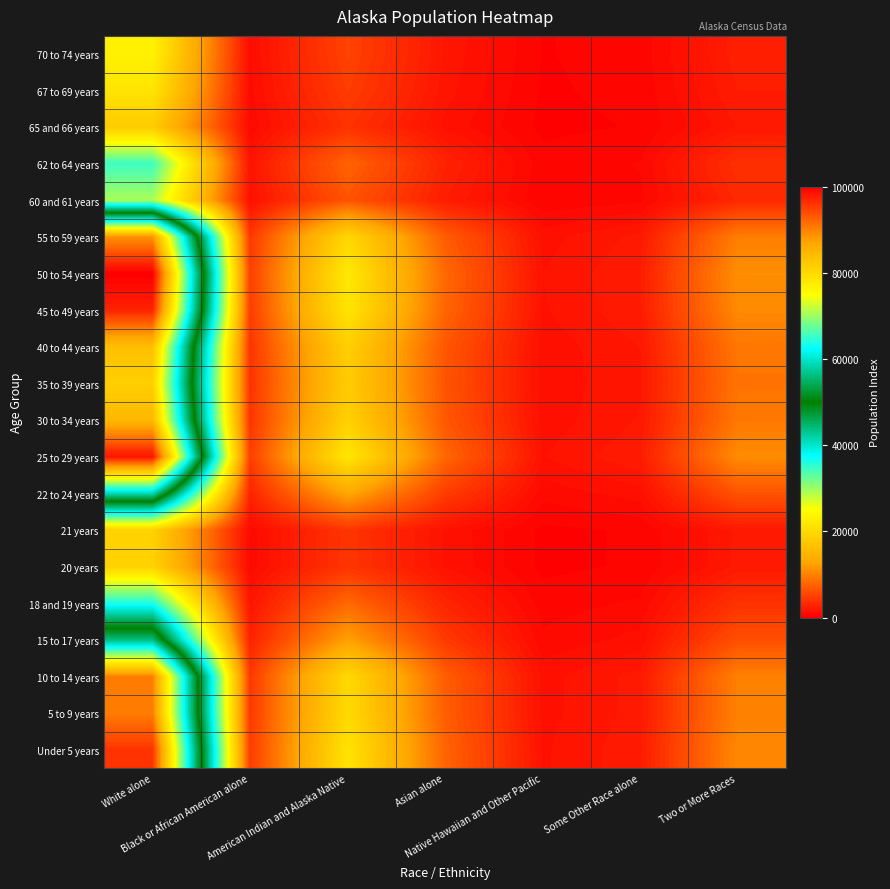

Reading left to right, extract all data points from this chart.

Under 5 years: White alone=95907.6	Black or African American alone=4711.2	American Indian and Alaska Native=21238.3	Asian alone=7723.0	Native Hawaiian and Other Pacific=1500.5	Some Other Race alone=2248.4	Two or More Races=10505.6
5 to 9 years: White alone=90385.4	Black or African American alone=4439.9	American Indian and Alaska Native=20015.4	Asian alone=7278.3	Native Hawaiian and Other Pacific=1414.1	Some Other Race alone=2118.9	Two or More Races=9900.7
10 to 14 years: White alone=90259.3	Black or African American alone=4433.7	American Indian and Alaska Native=19987.5	Asian alone=7268.2	Native Hawaiian and Other Pacific=1412.1	Some Other Race alone=2115.9	Two or More Races=9886.9
15 to 17 years: White alone=56268.2	Black or African American alone=2764.0	American Indian and Alaska Native=12460.3	Asian alone=4531.0	Native Hawaiian and Other Pacific=880.3	Some Other Race alone=1319.1	Two or More Races=6163.6
18 and 19 years: White alone=36344.6	Black or African American alone=1785.3	American Indian and Alaska Native=8048.3	Asian alone=2926.7	Native Hawaiian and Other Pacific=568.6	Some Other Race alone=852.0	Two or More Races=3981.1
20 years: White alone=18877.4	Black or African American alone=927.3	American Indian and Alaska Native=4180.3	Asian alone=1520.1	Native Hawaiian and Other Pacific=295.3	Some Other Race alone=442.5	Two or More Races=2067.8
21 years: White alone=18786.9	Black or African American alone=922.8	American Indian and Alaska Native=4160.3	Asian alone=1512.8	Native Hawaiian and Other Pacific=293.9	Some Other Race alone=440.4	Two or More Races=2057.9
22 to 24 years: White alone=58994.7	Black or African American alone=2897.9	American Indian and Alaska Native=13064.1	Asian alone=4750.6	Native Hawaiian and Other Pacific=923.0	Some Other Race alone=1383.0	Two or More Races=6462.2
25 to 29 years: White alone=98435.2	Black or African American alone=4835.3	American Indian and Alaska Native=21798.0	Asian alone=7926.6	Native Hawaiian and Other Pacific=1540.0	Some Other Race alone=2307.6	Two or More Races=10782.5
30 to 34 years: White alone=84735.3	Black or African American alone=4162.4	American Indian and Alaska Native=18764.2	Asian alone=6823.4	Native Hawaiian and Other Pacific=1325.7	Some Other Race alone=1986.4	Two or More Races=9281.8
35 to 39 years: White alone=81408.5	Black or African American alone=3998.9	American Indian and Alaska Native=18027.5	Asian alone=6555.5	Native Hawaiian and Other Pacific=1273.6	Some Other Race alone=1908.5	Two or More Races=8917.4
40 to 44 years: White alone=83731.8	Black or African American alone=4113.1	American Indian and Alaska Native=18542.0	Asian alone=6742.6	Native Hawaiian and Other Pacific=1310.0	Some Other Race alone=1962.9	Two or More Races=9171.9
45 to 49 years: White alone=97204.3	Black or African American alone=4774.9	American Indian and Alaska Native=21525.4	Asian alone=7827.4	Native Hawaiian and Other Pacific=1520.7	Some Other Race alone=2278.8	Two or More Races=10647.6
50 to 54 years: White alone=100000.0	Black or African American alone=4912.2	American Indian and Alaska Native=22144.5	Asian alone=8052.6	Native Hawaiian and Other Pacific=1564.5	Some Other Race alone=2344.3	Two or More Races=10953.9
55 to 59 years: White alone=88758.4	Black or African American alone=4360.0	American Indian and Alaska Native=19655.1	Asian alone=7147.3	Native Hawaiian and Other Pacific=1388.6	Some Other Race alone=2080.8	Two or More Races=9722.5
60 and 61 years: White alone=29255.8	Black or African American alone=1437.1	American Indian and Alaska Native=6478.5	Asian alone=2355.8	Native Hawaiian and Other Pacific=457.7	Some Other Race alone=685.8	Two or More Races=3204.6
62 to 64 years: White alone=34577.3	Black or African American alone=1698.5	American Indian and Alaska Native=7657.0	Asian alone=2784.4	Native Hawaiian and Other Pacific=541.0	Some Other Race alone=810.6	Two or More Races=3787.6
65 and 66 years: White alone=17944.9	Black or African American alone=881.5	American Indian and Alaska Native=3973.8	Asian alone=1445.0	Native Hawaiian and Other Pacific=280.7	Some Other Race alone=420.7	Two or More Races=1965.7
67 to 69 years: White alone=21490.2	Black or African American alone=1055.6	American Indian and Alaska Native=4758.9	Asian alone=1730.5	Native Hawaiian and Other Pacific=336.2	Some Other Race alone=503.8	Two or More Races=2354.0
70 to 74 years: White alone=23353.5	Black or African American alone=1147.2	American Indian and Alaska Native=5171.5	Asian alone=1880.6	Native Hawaiian and Other Pacific=365.4	Some Other Race alone=547.5	Two or More Races=2558.1